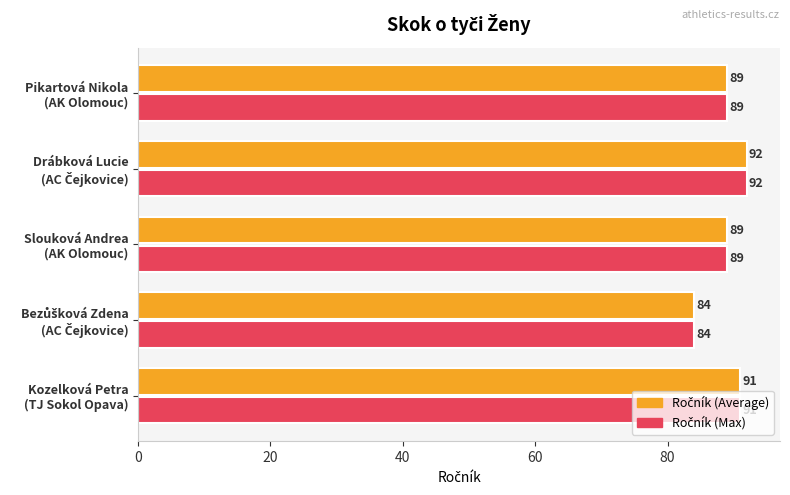

What is the maximum value shown in the chart?

92